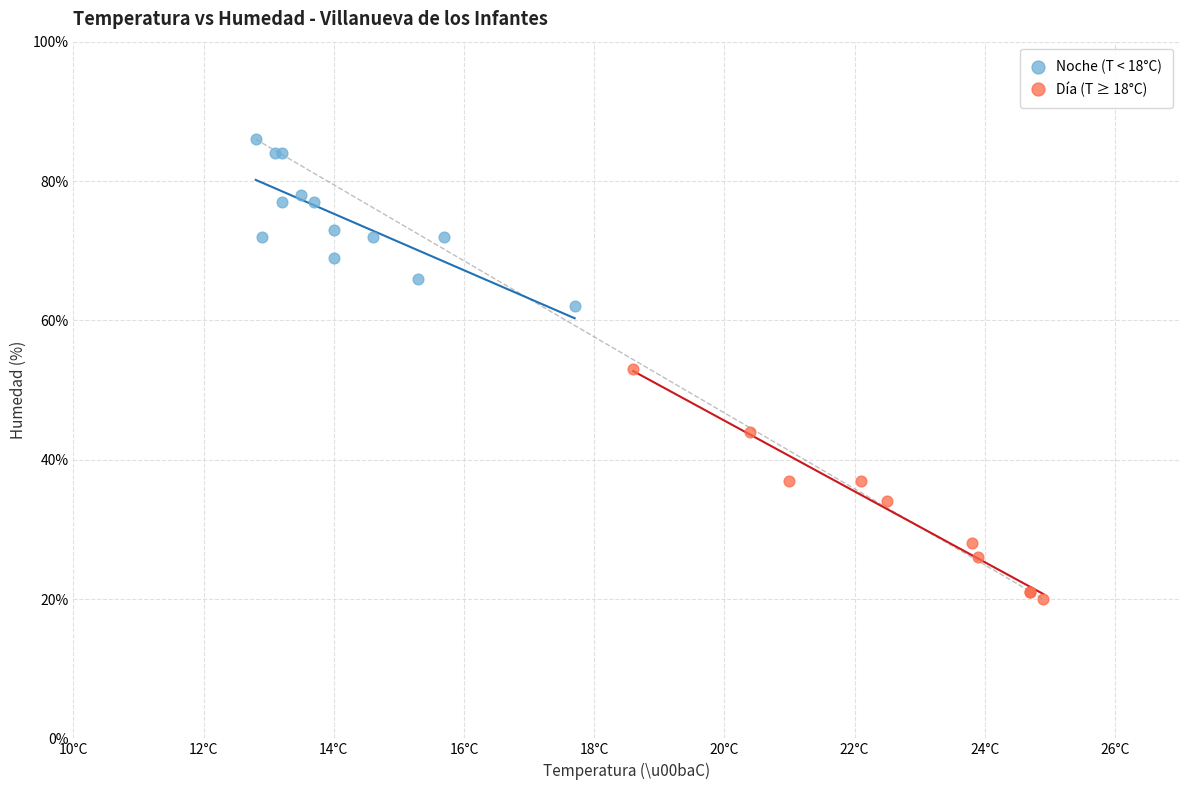

Which series reaches the minimum Y coordinate?

Día (T ≥ 18°C)